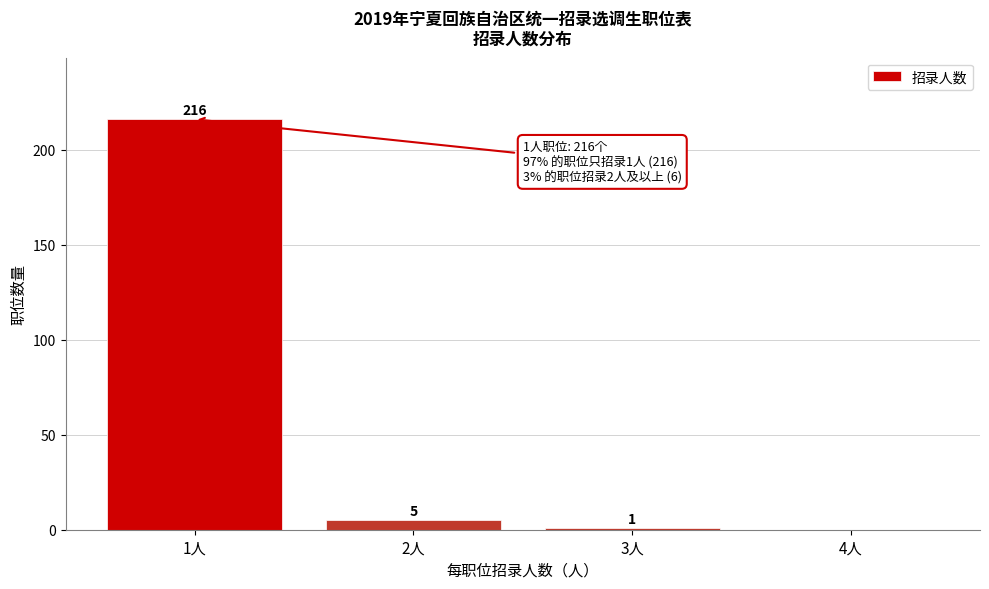

Reading left to right, extract all data points from this chart.

1人=216	2人=5	3人=1	4人=0